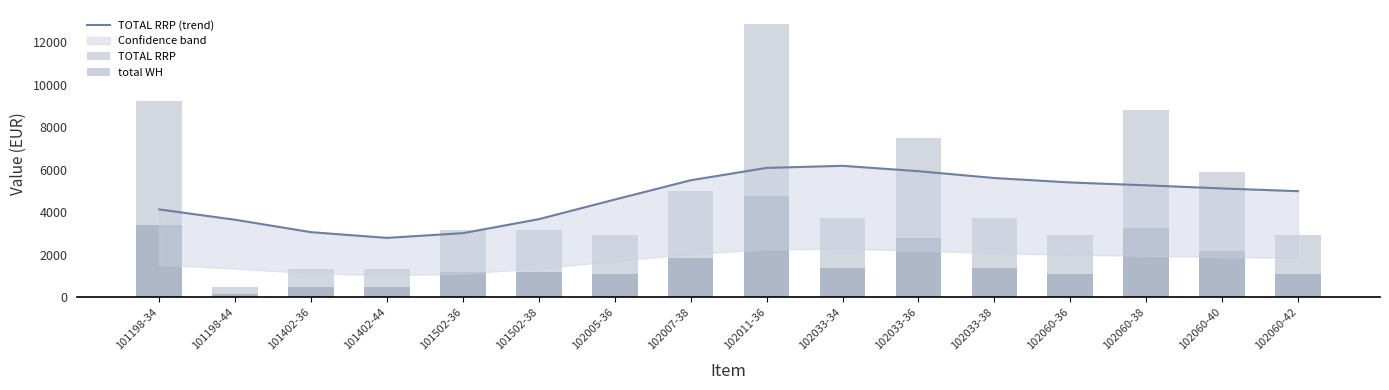

Which series has the widest spread of values?

TOTAL RRP